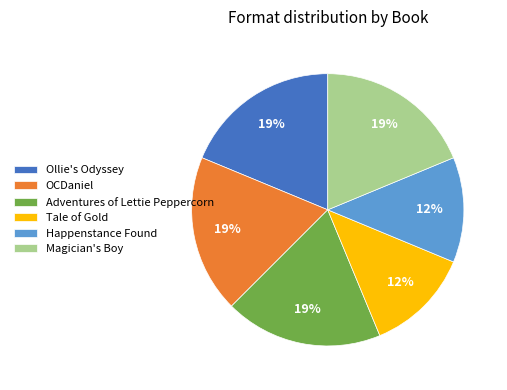

Is the sum of OCDaniel and Adventures of Lettie Peppercorn greater than half?

No